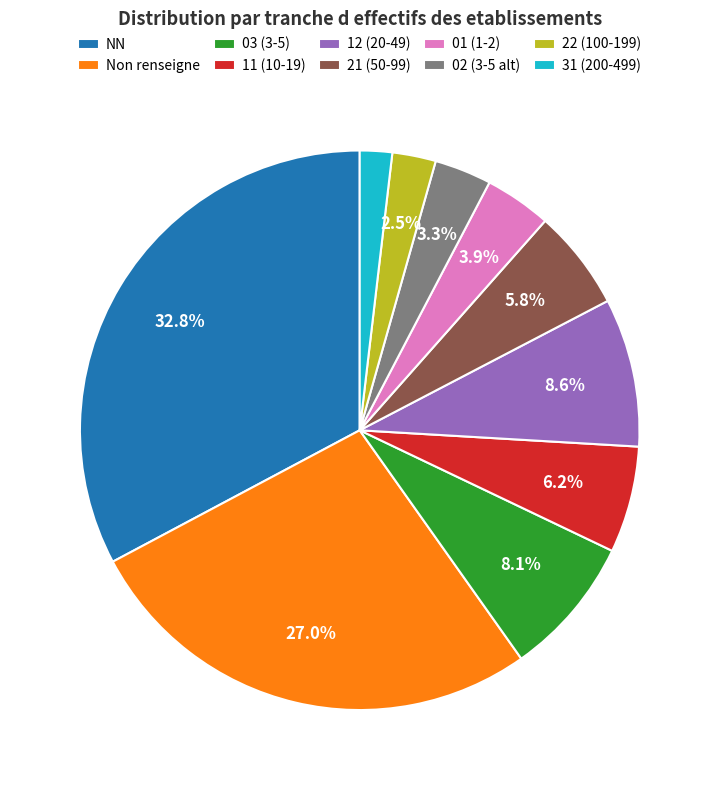

To the nearest percent, what is the average slice percentage?

10%